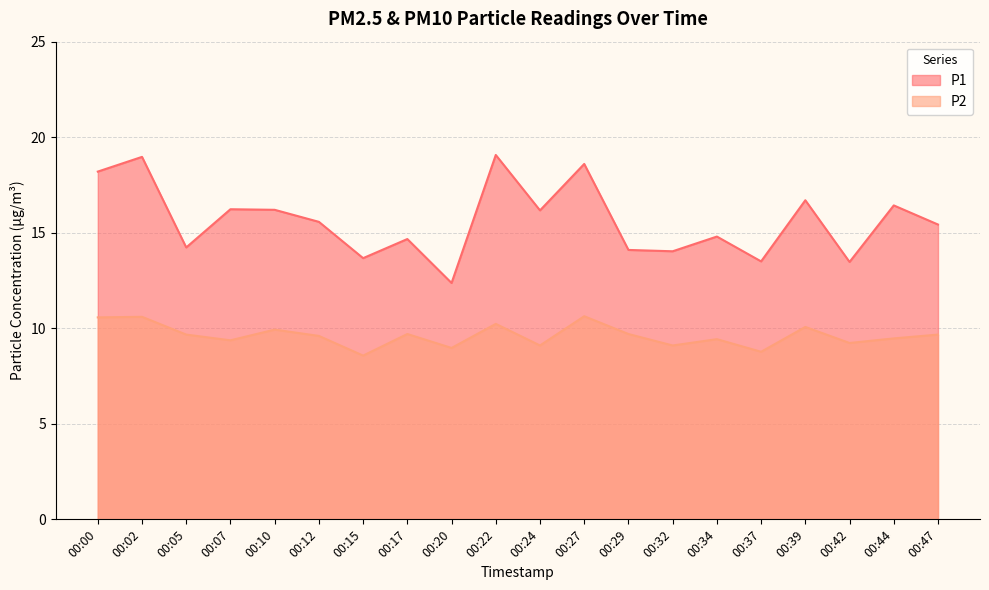

What are all the series names shown in the legend?

P1, P2